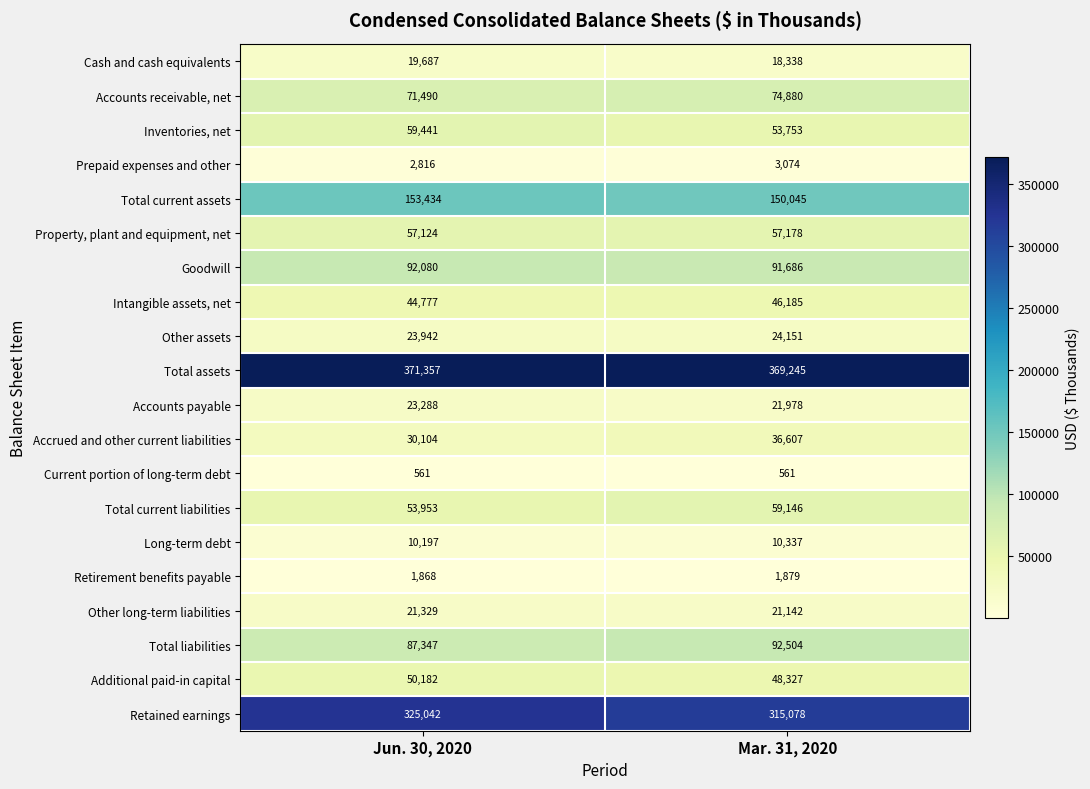

What is the average value of the Intangible assets, net series?

45481